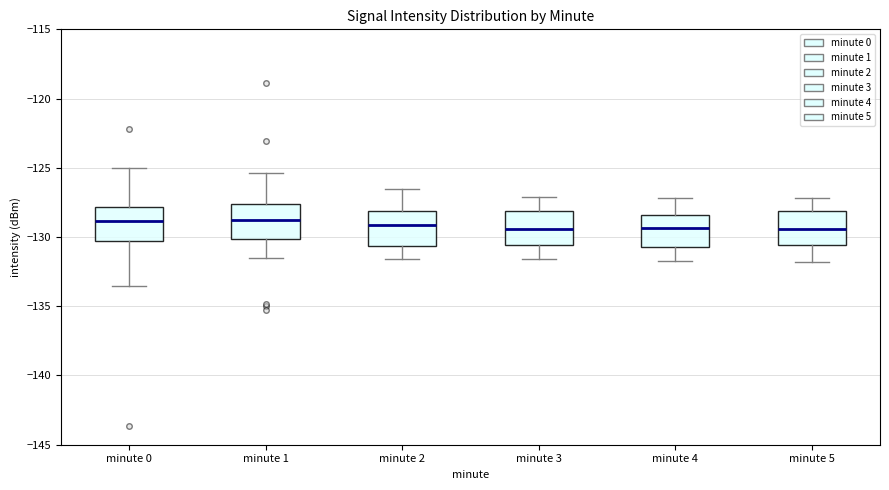

Where does the upper whisker of the box for minute 4 end on the y-axis? The values are not printed on the chart, so give them approximately, as read against the axis.

-127.0